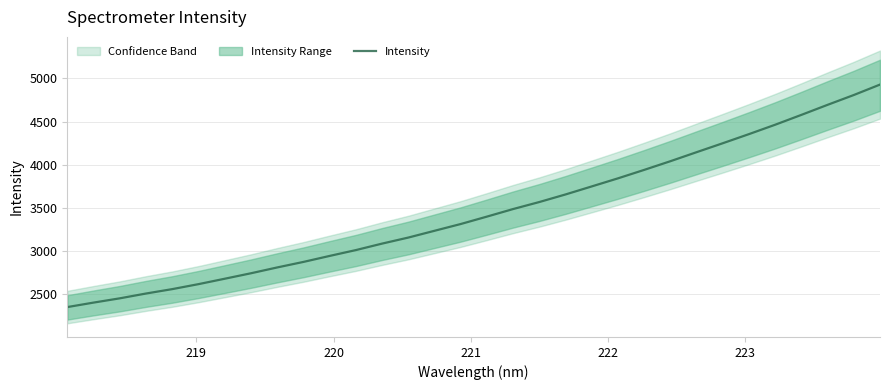

How many lines are shown in the chart?

1